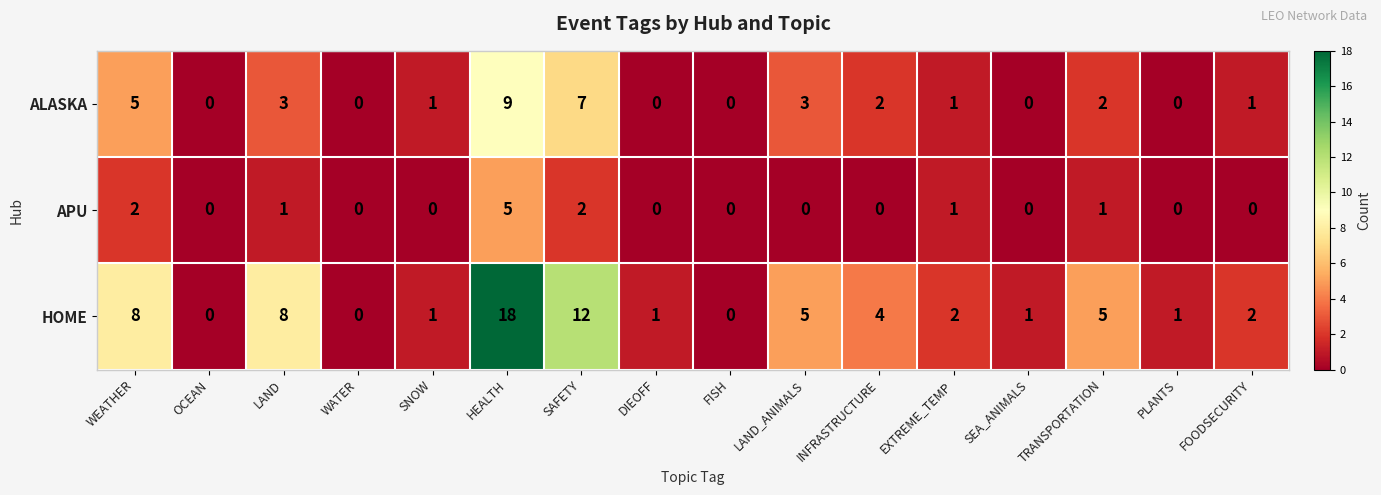

At how many categories does at least one series exceed 16?

1